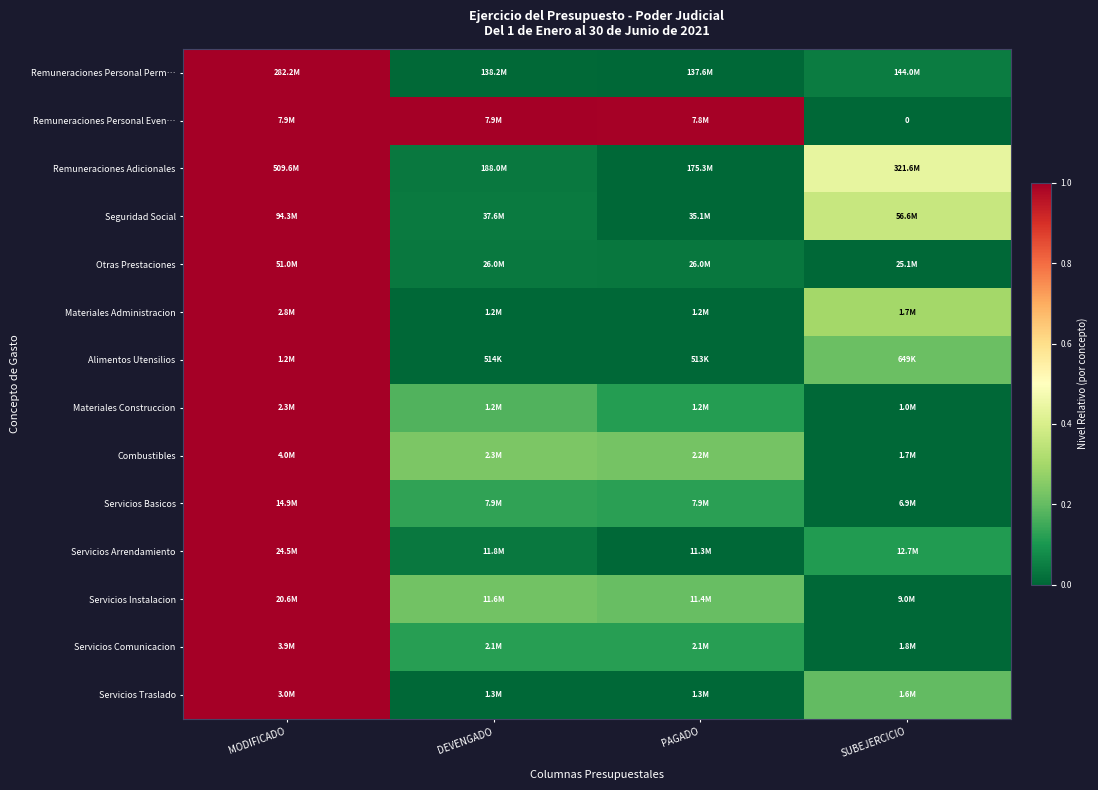

Is the value of Otras Prestaciones at DEVENGADO greater than the value of Alimentos Utensilios at PAGADO?

Yes